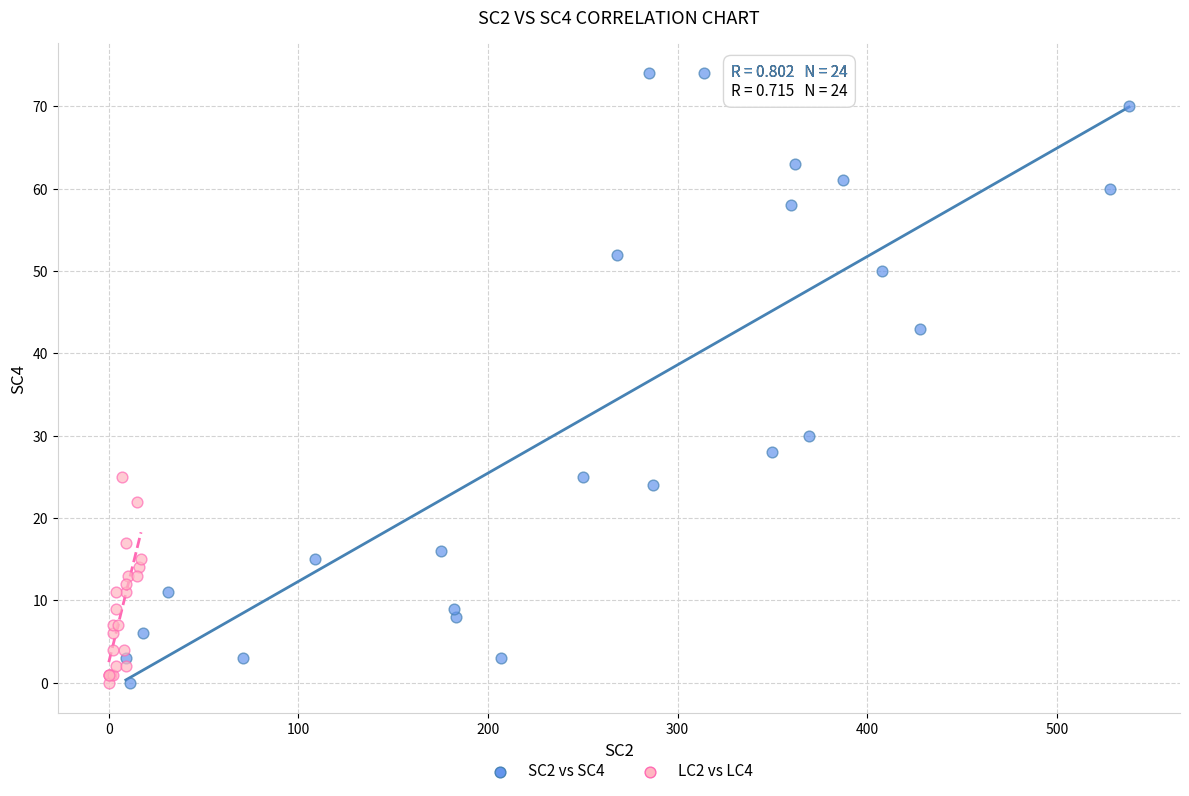

Which series has the largest Y range (max minus min)?

SC2 vs SC4